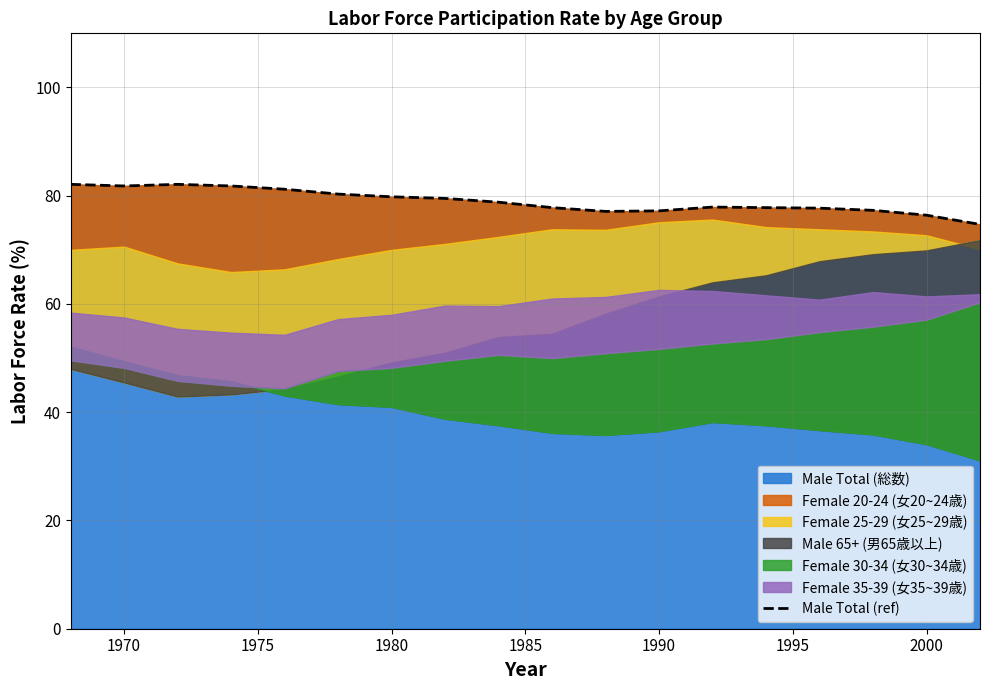

What is the minimum value for Male Total (総数)?

74.7